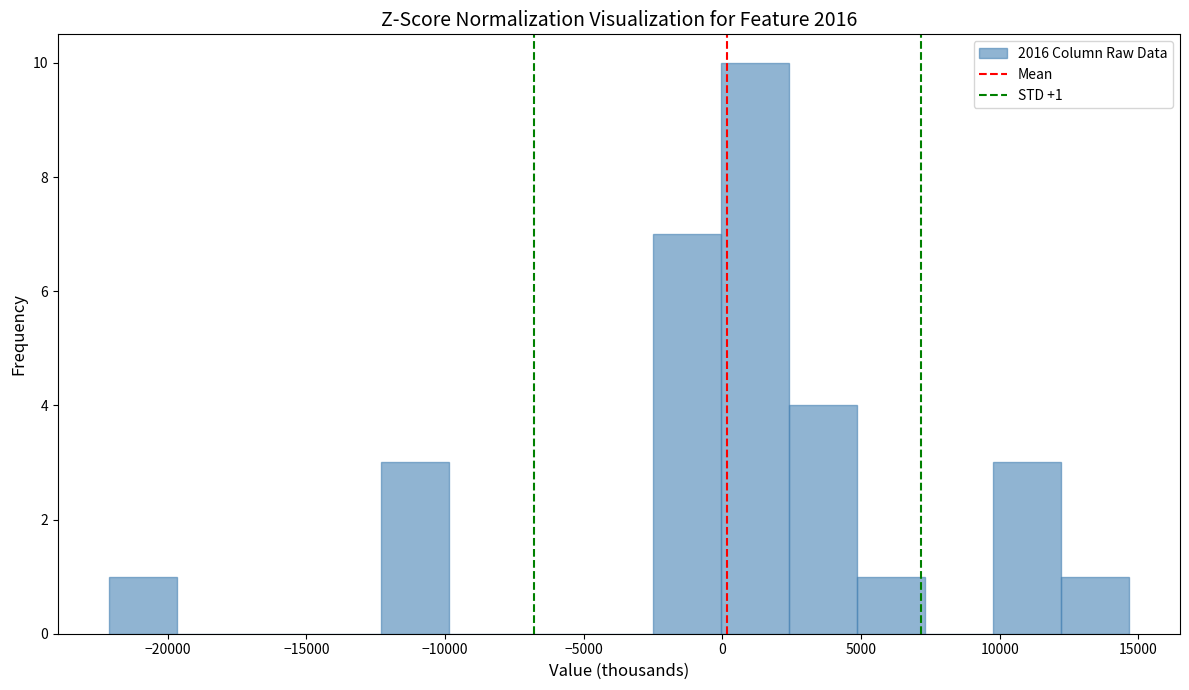

Over which range of the x-axis is the bar tallest?

0 to 2500